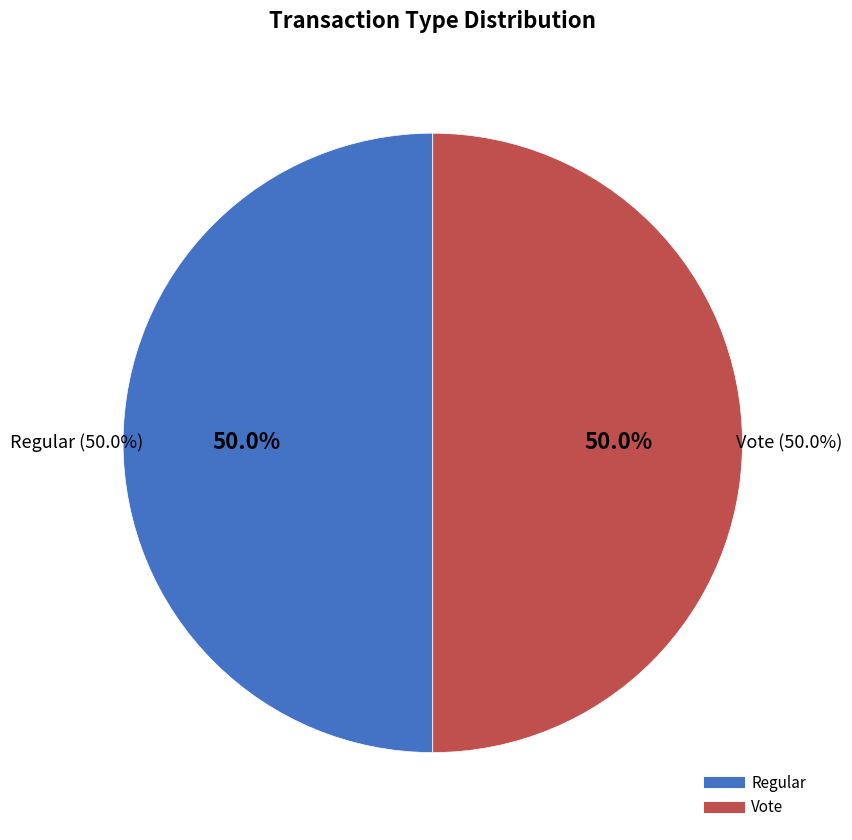

Between Vote and Regular, which is larger?

Vote